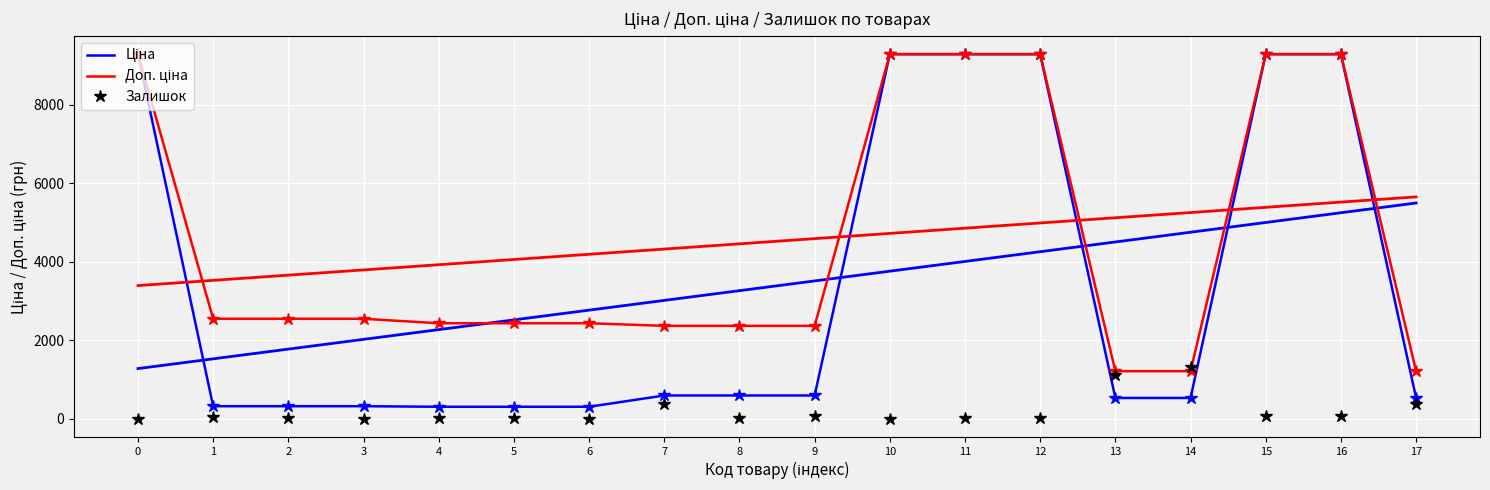

List the series in order of their overall mean, highest first.

Доп. ціна, Ціна, Залишок